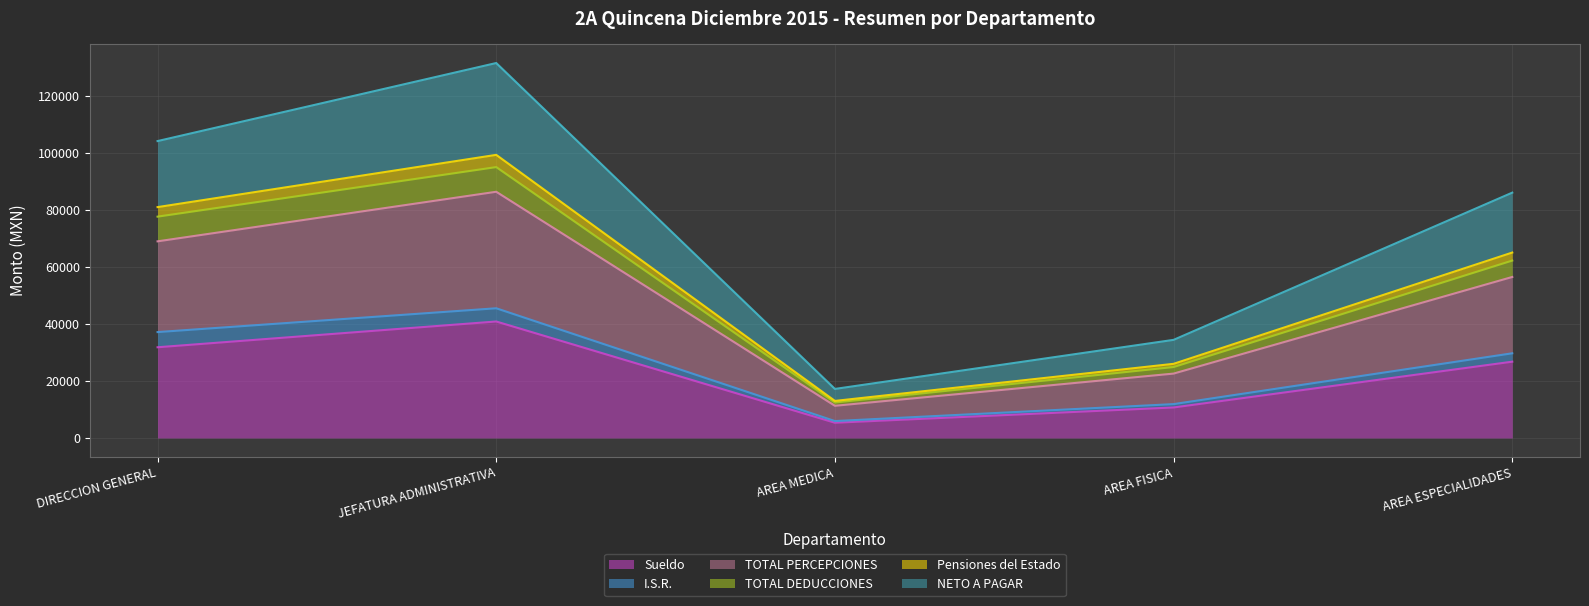

Which category has the highest value in the Sueldo series?

JEFATURA ADMINISTRATIVA